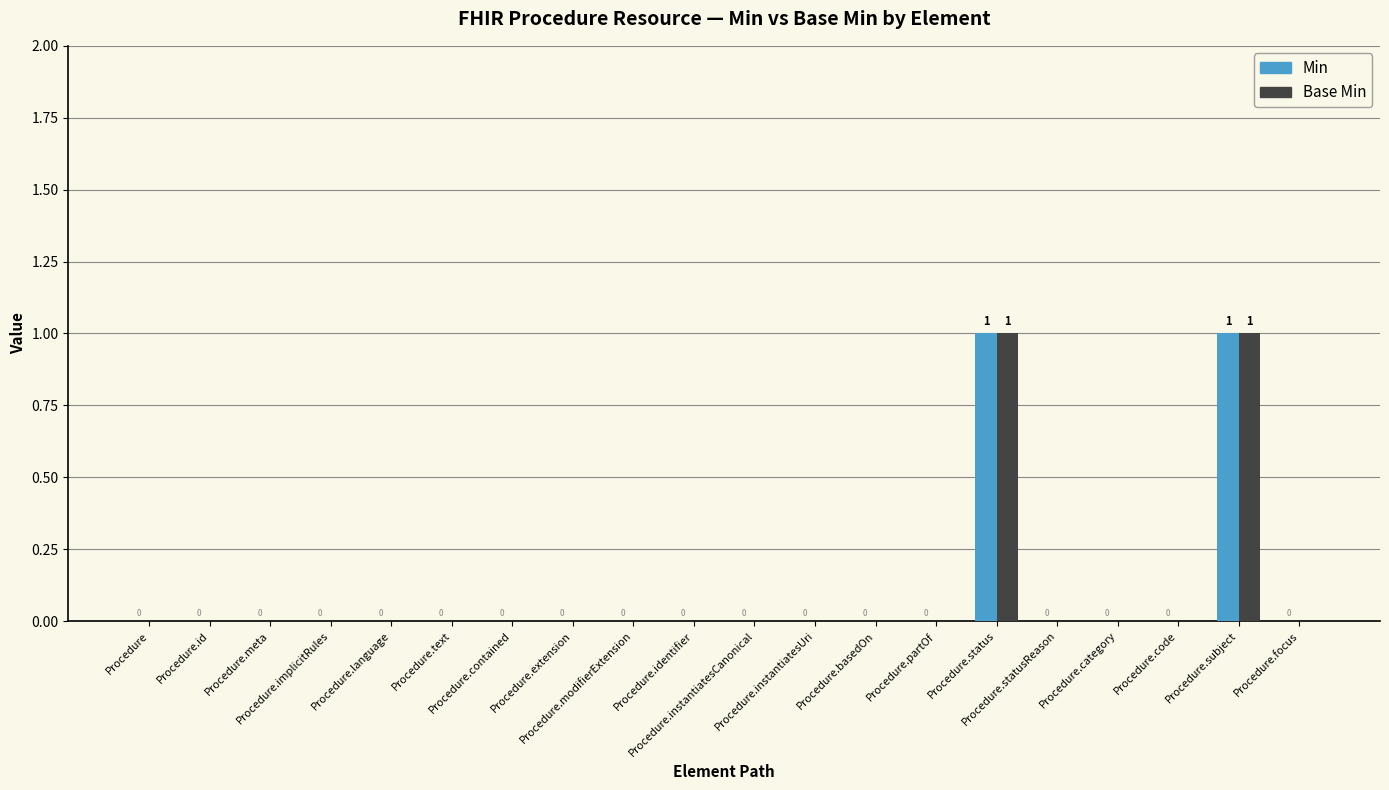

How many values in Min are above zero?

2